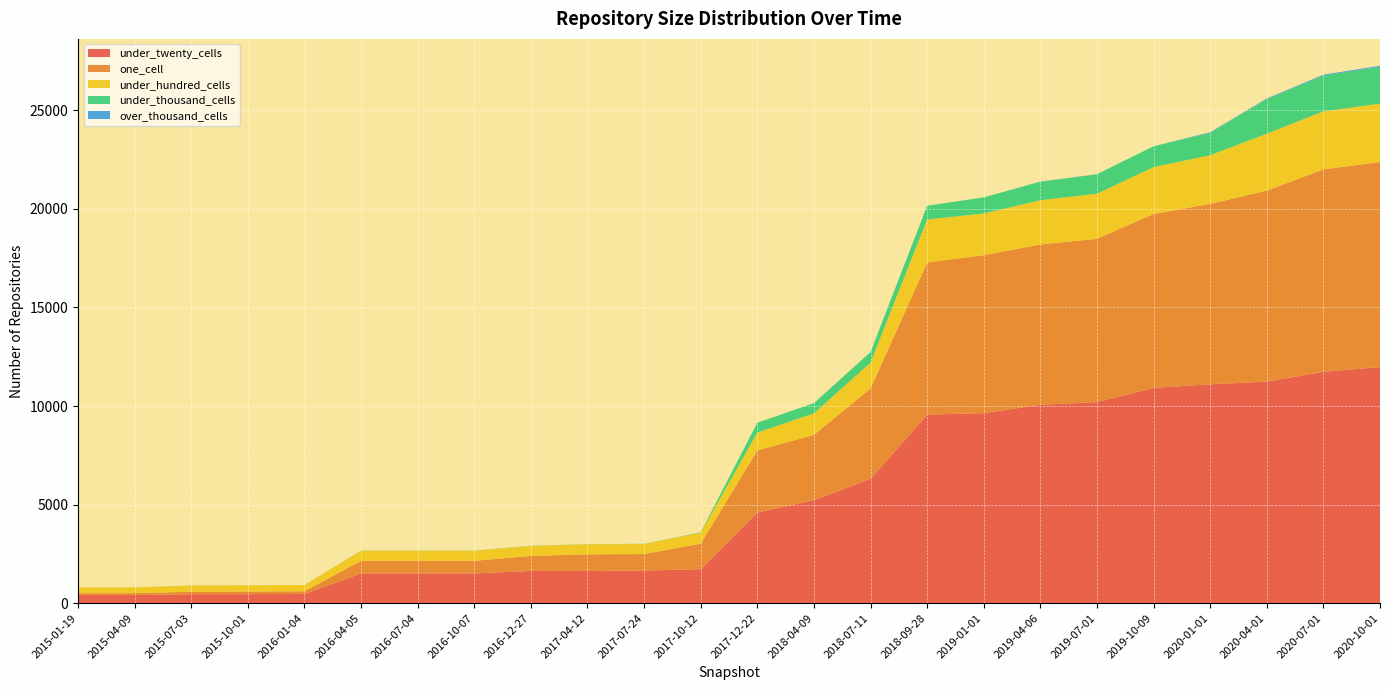

Reading right to left, extract all data points from this chart.

under_twenty_cells: 11979	11735	11242	11101	10923	10204	10062	9642	9564	6304	5225	4595	1728	1654	1639	1636	1509	1509	1510	467	459	456	411	410
one_cell: 10399	10270	9685	9156	8821	8278	8134	8010	7716	4586	3314	3148	1290	837	839	760	641	641	641	138	133	125	97	97
under_hundred_cells: 2964	2941	2886	2466	2374	2288	2242	2115	2181	1311	1090	909	553	511	509	508	508	508	507	315	314	314	293	293
under_thousand_cells: 1867	1811	1757	1139	1057	988	945	818	698	536	519	501	22	9	9	9	9	9	9	2	2	2	2	0
over_thousand_cells: 52	50	30	27	2	2	2	1	0	0	0	0	0	0	0	0	0	0	0	0	0	0	0	0